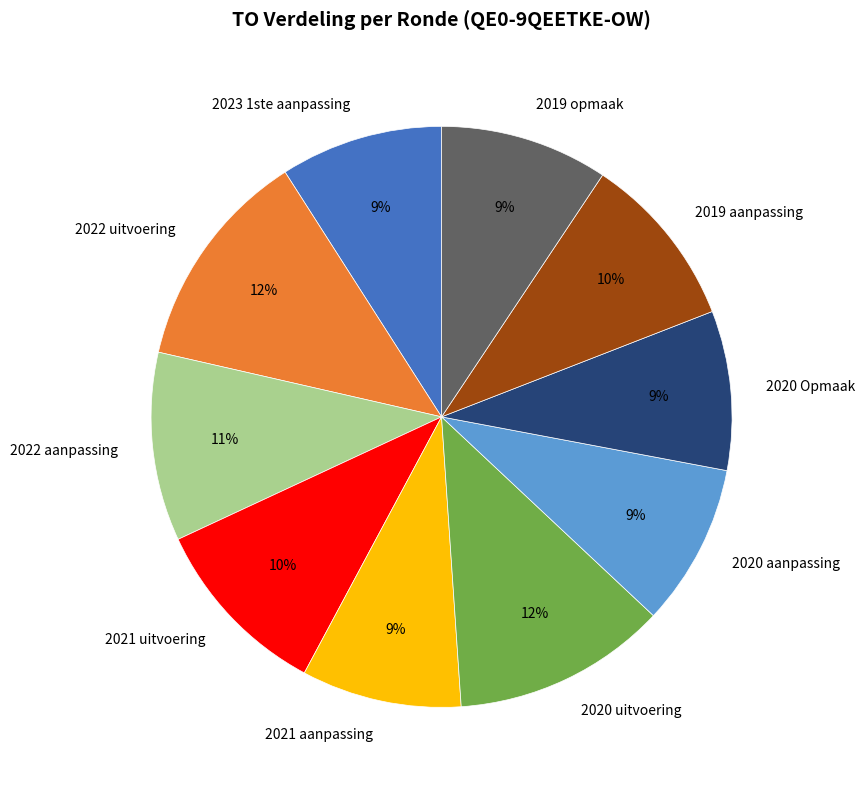

The 2022 uitvoering slice represents 25% of the pie. True or false?

False